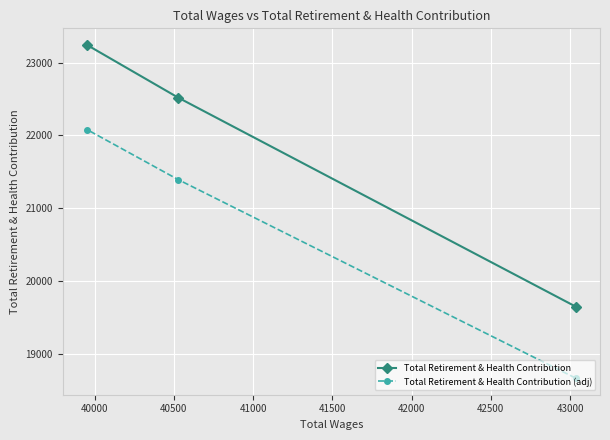

Rank the series by their maximum value, from lowest to highest.

Total Retirement & Health Contribution (adj), Total Retirement & Health Contribution